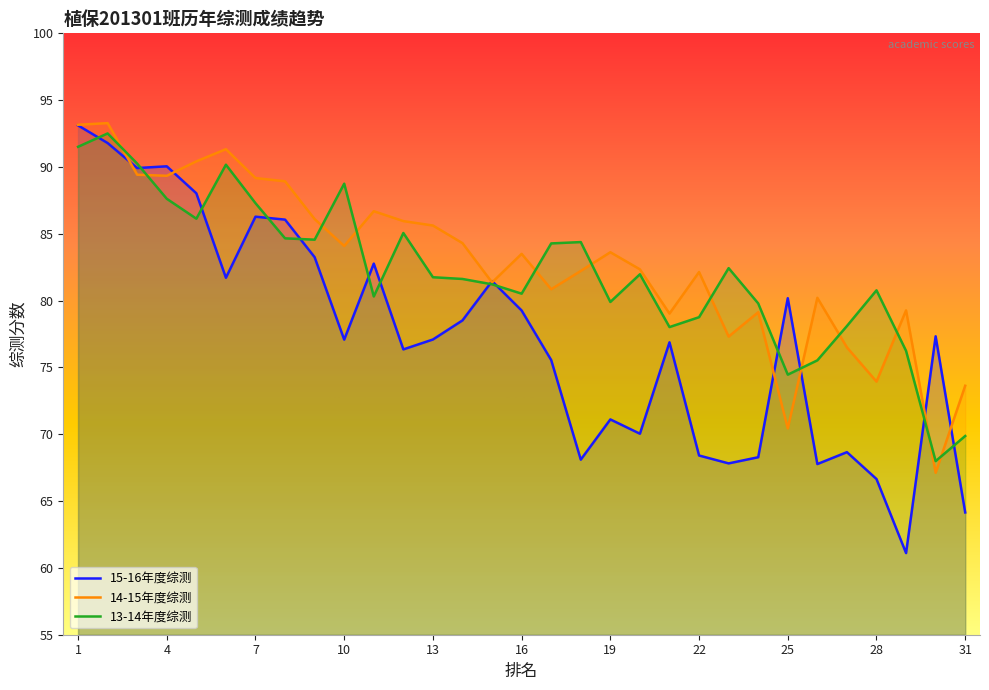

What are all the series names shown in the legend?

15-16年度综测, 14-15年度综测, 13-14年度综测